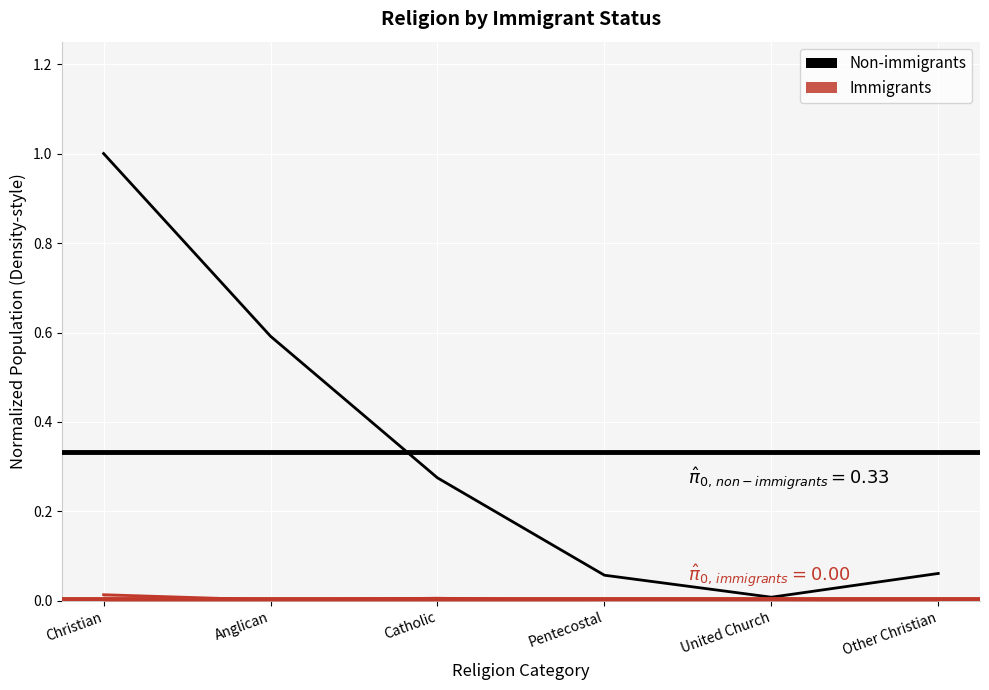

Where is the data nearest to the value 0?

United Church